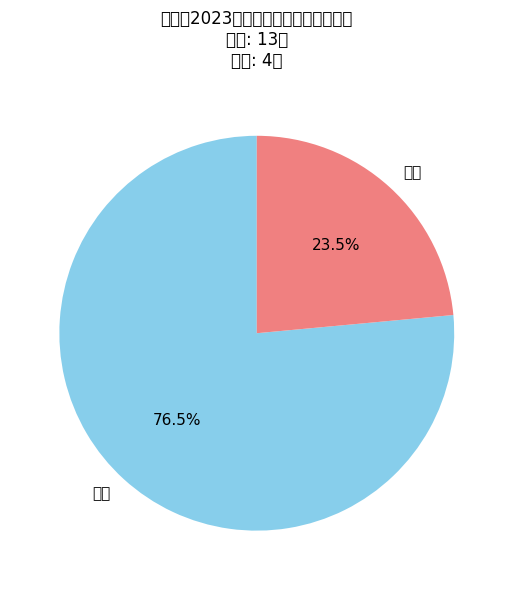

To the nearest percent, what is the difference between the largest and smallest slice percentages?

53%